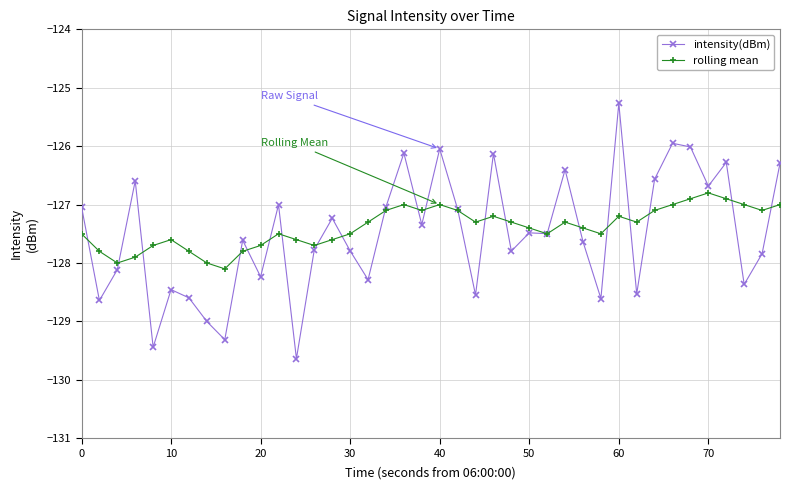

List the series in order of their peak value, highest first.

intensity(dBm), rolling mean